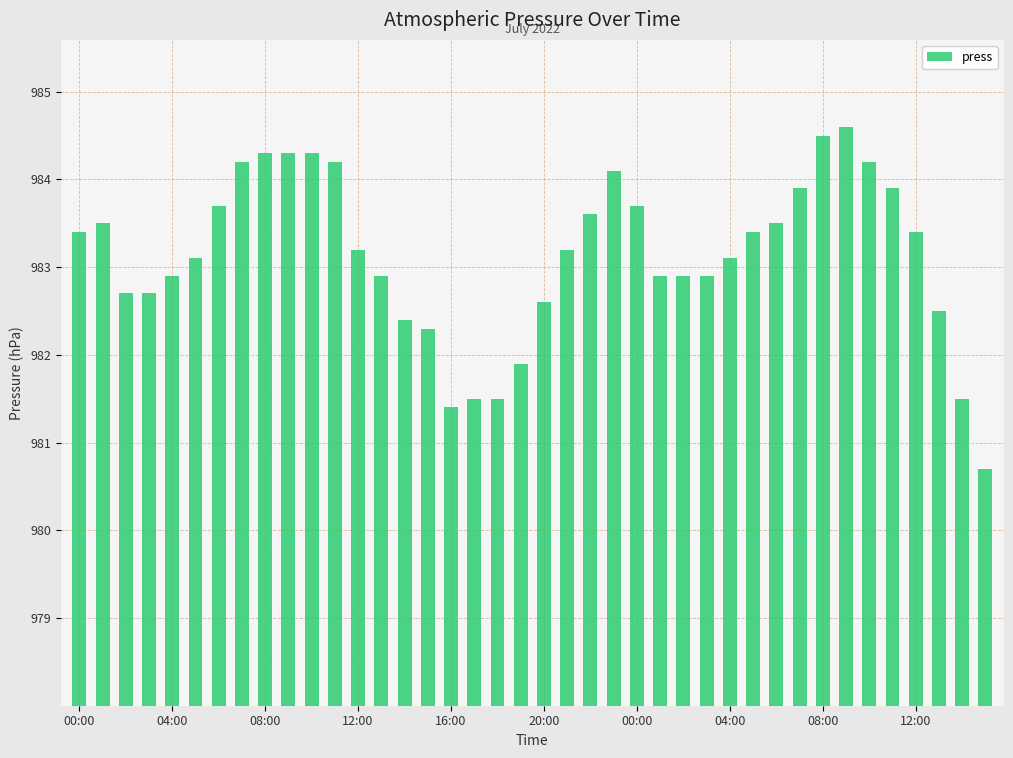

Does the chart contain any negative values?

No